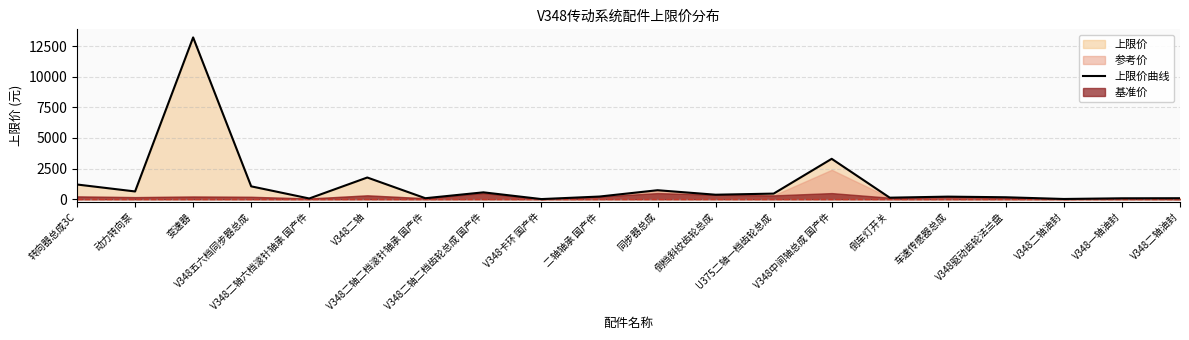

List the labels in order of value, largest first.

变速器, V348中间轴总成 国产件, V348二轴, 转向器总成3C, V348五六档同步器总成, 同步器总成, 动力转向泵, V348二轴二档齿轮总成 国产件, U375二轴一档齿轮总成, 倒档斜纹齿轮总成, 二轴轴承 国产件, 车速传感器总成, V348驱动齿轮法兰盘, 倒车灯开关, V348二轴油封, V348二轴二档滚针轴承 国产件, V348一轴油封, V348二轴六档滚针轴承 国产件, V348二轴油封, V348卡环 国产件